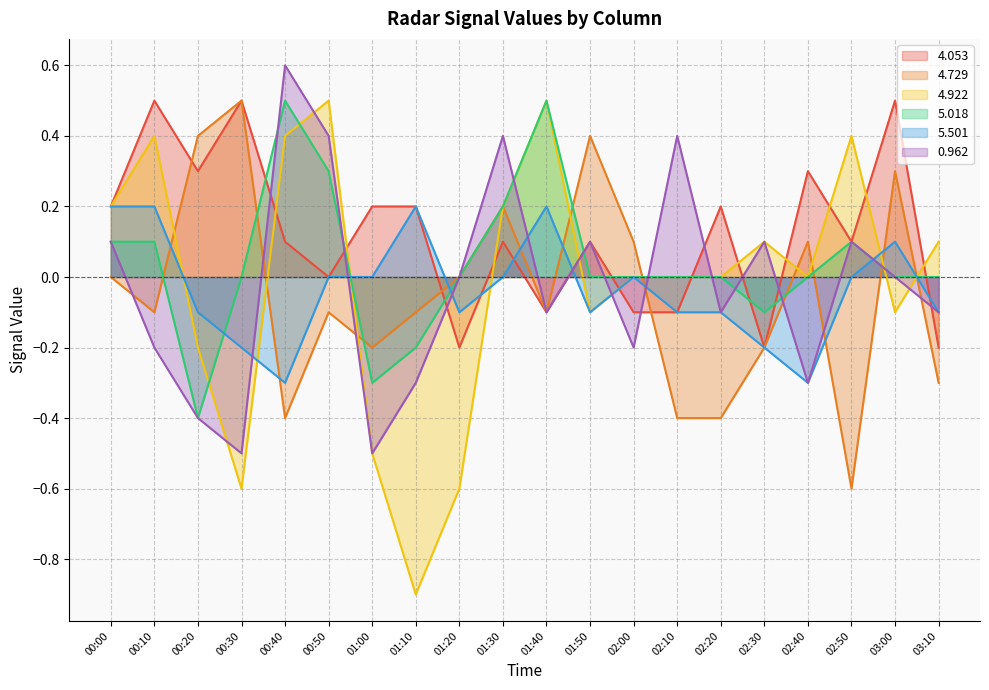

What is the label of the 20th point from the right?

00:00